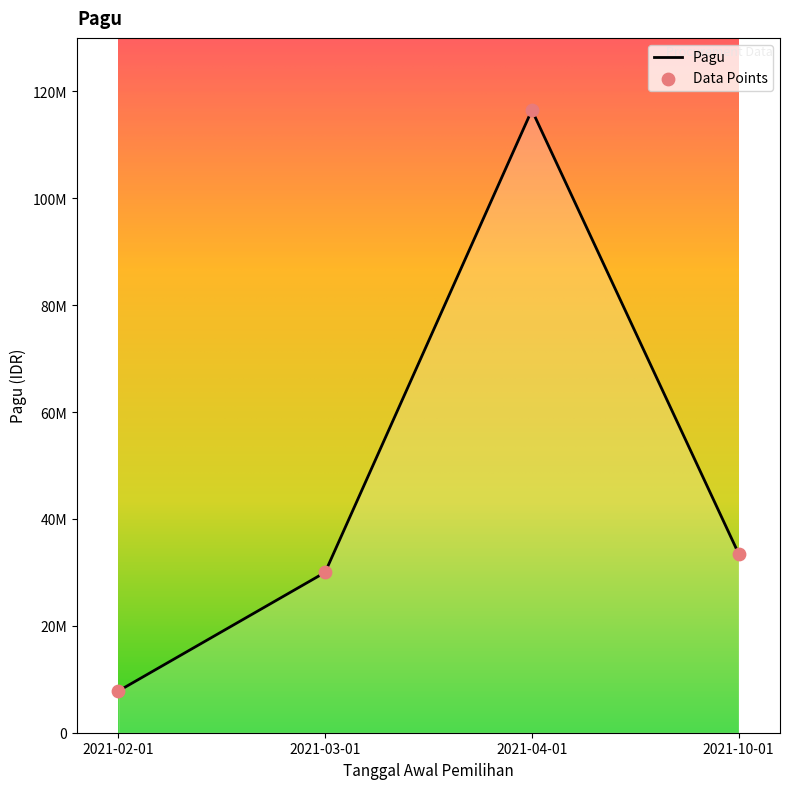

Between 2021-02-01 and 2021-04-01, which is larger?

2021-04-01